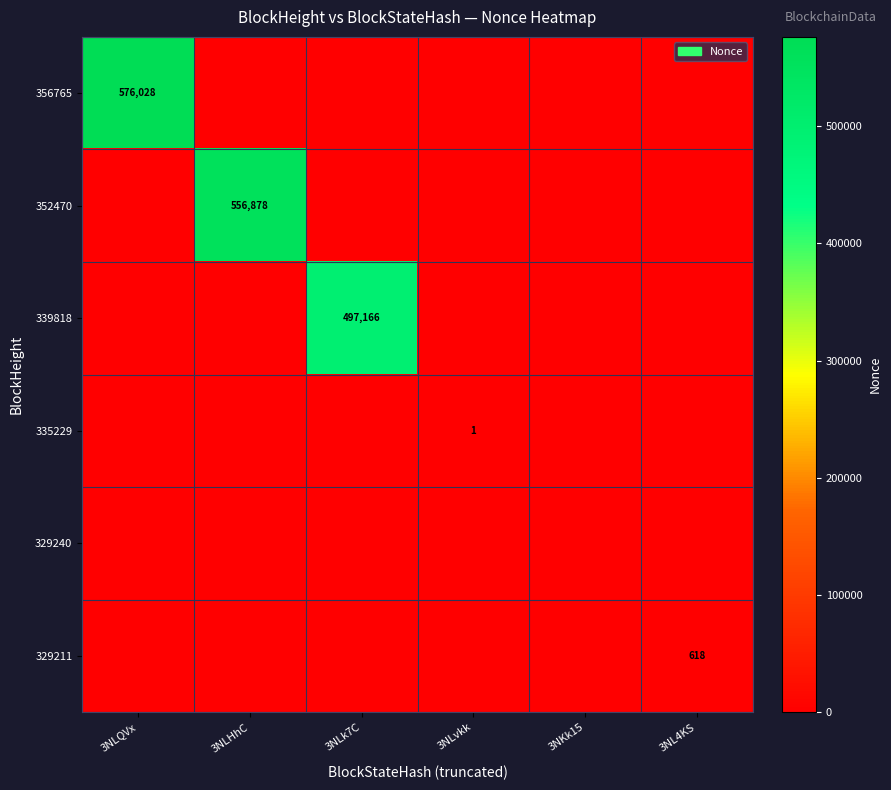

Is it true that 352470 equals 556878 at 3NLHhC?

True